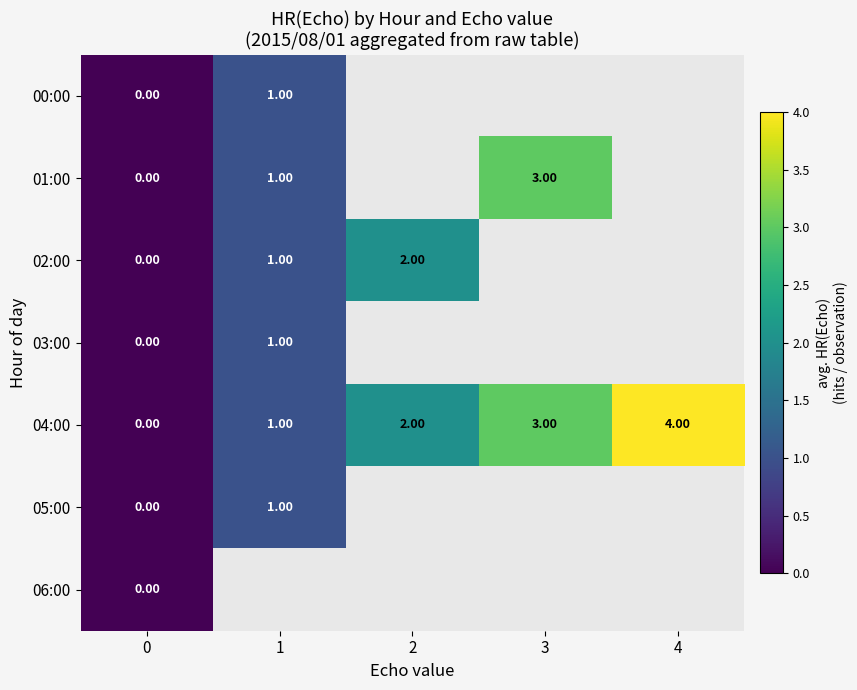

Where is 04:00 nearest to the value 2?

2